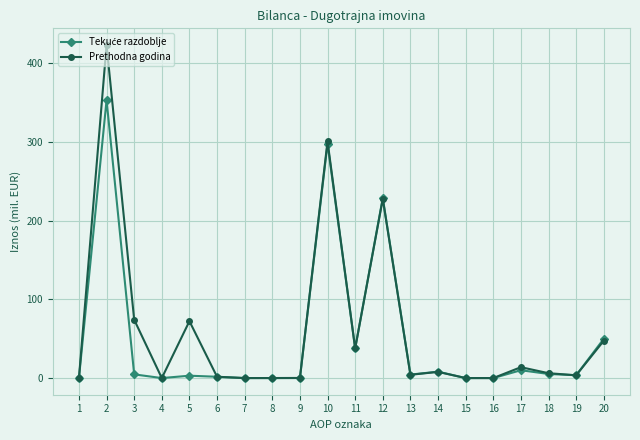

True or false: Prethodna godina has more than 0 interior local peaks.

True